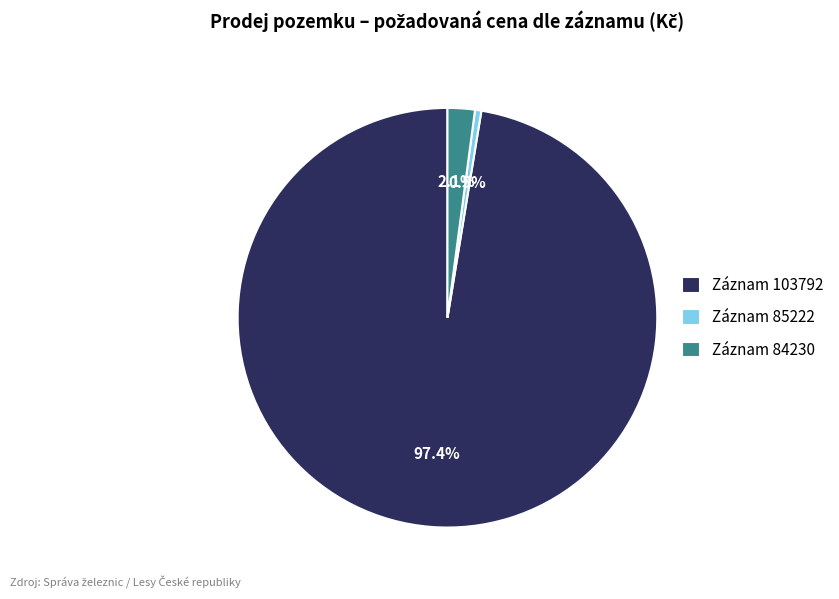

Rank the categories by value from lowest to highest.

Záznam 85222, Záznam 84230, Záznam 103792